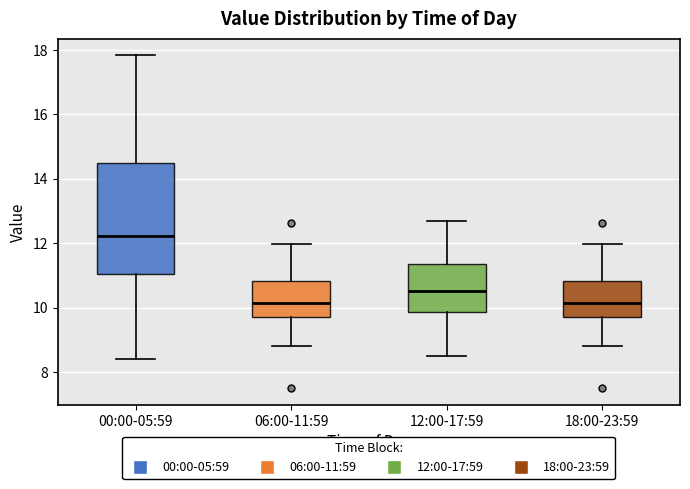

Where is the lower edge of the box for 18:00-23:59 on the y-axis? The values are not printed on the chart, so give them approximately, as read against the axis.

9.6